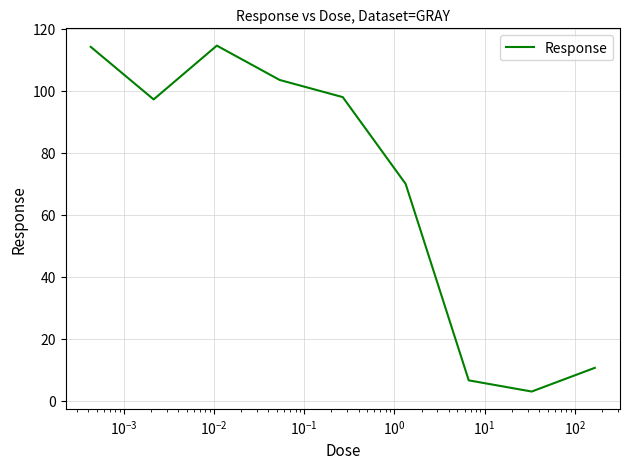

What is the smallest value displayed?

3.0